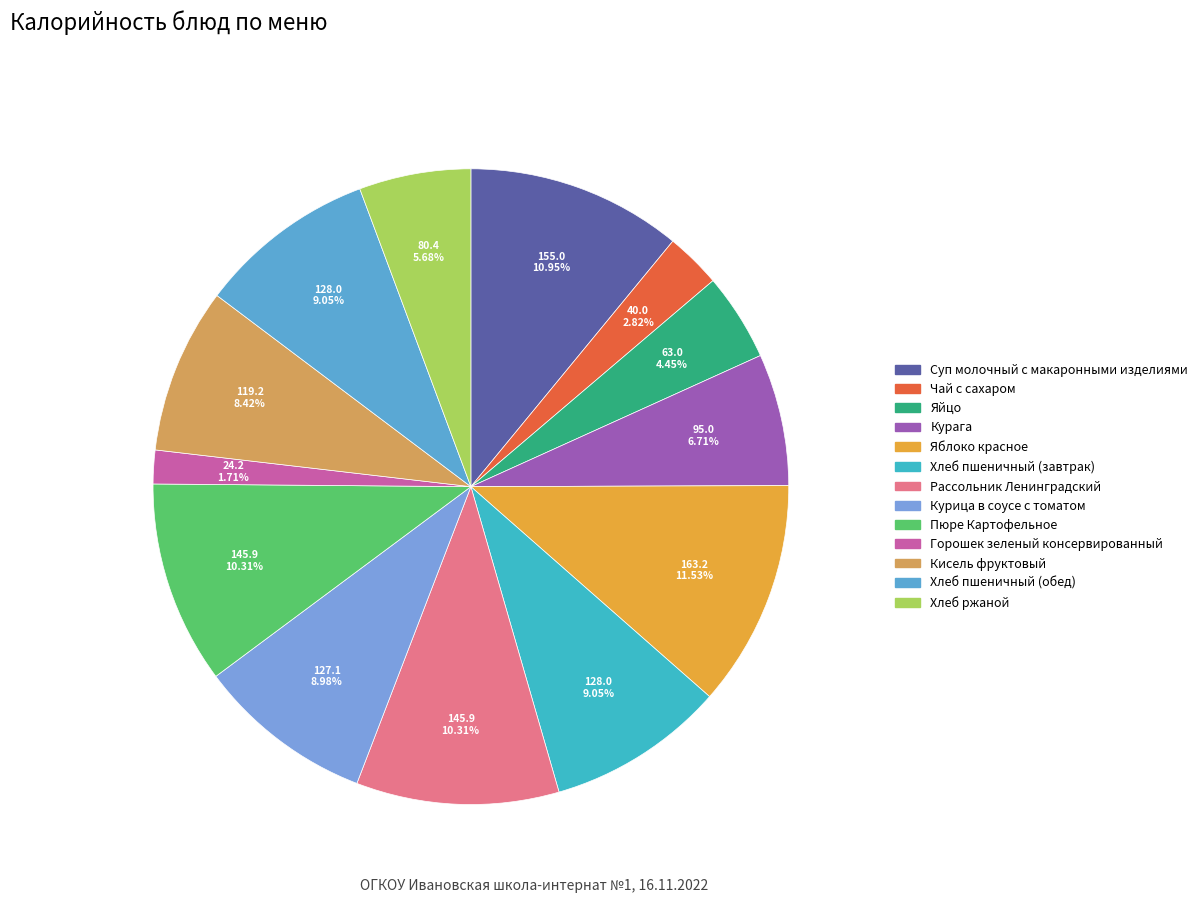

Which category has the smallest portion of the pie?

Горошек зеленый консервированный